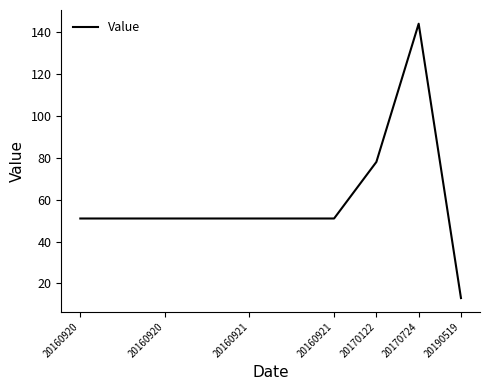

What is the difference between the maximum and minimum values?

131